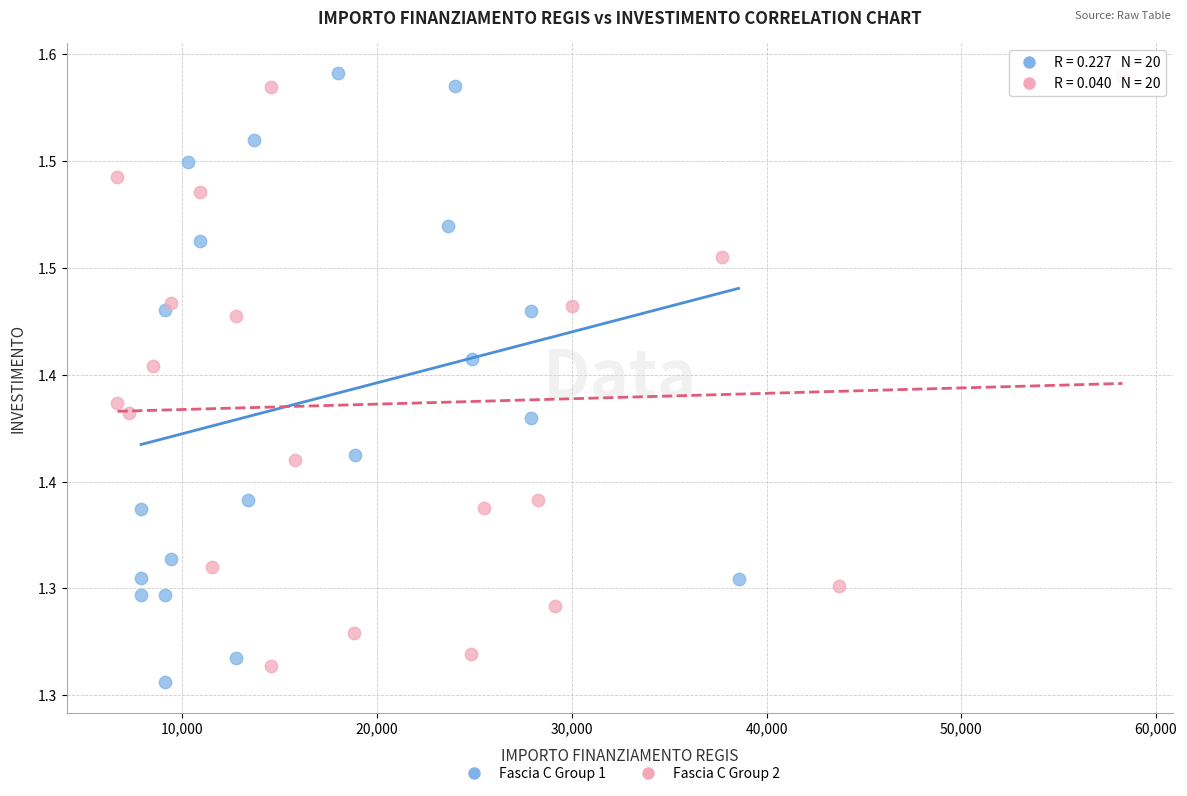

Which series reaches the minimum Y coordinate?

Fascia C Group 1